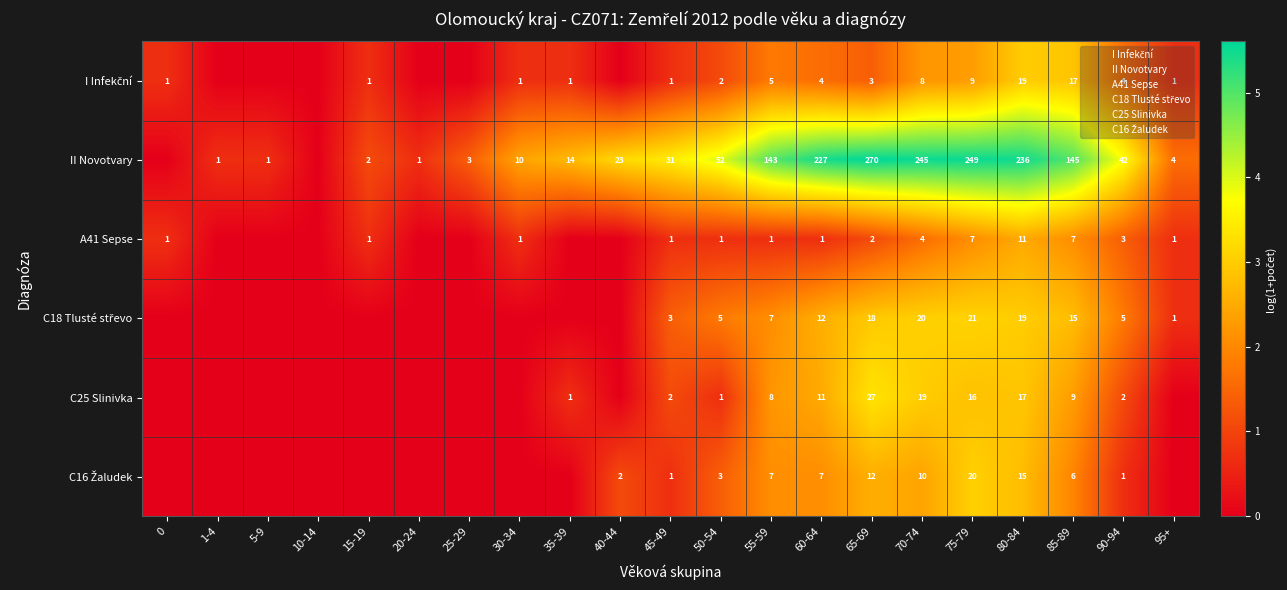

Which series has the largest total across all categories?

II Novotvary